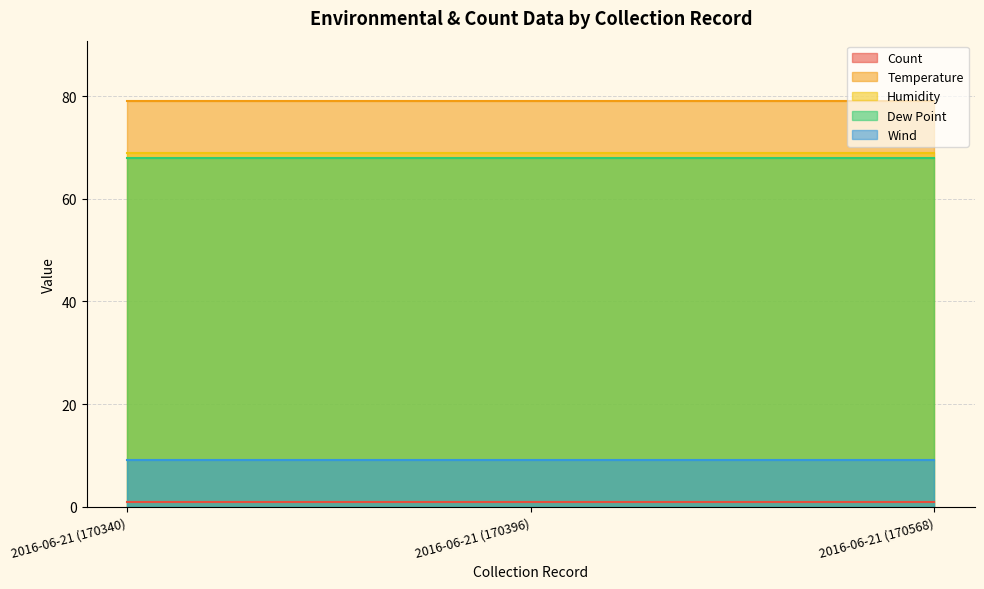

Between 2016-06-21 (170340) and 2016-06-21 (170396), which series saw the biggest shift?

Count